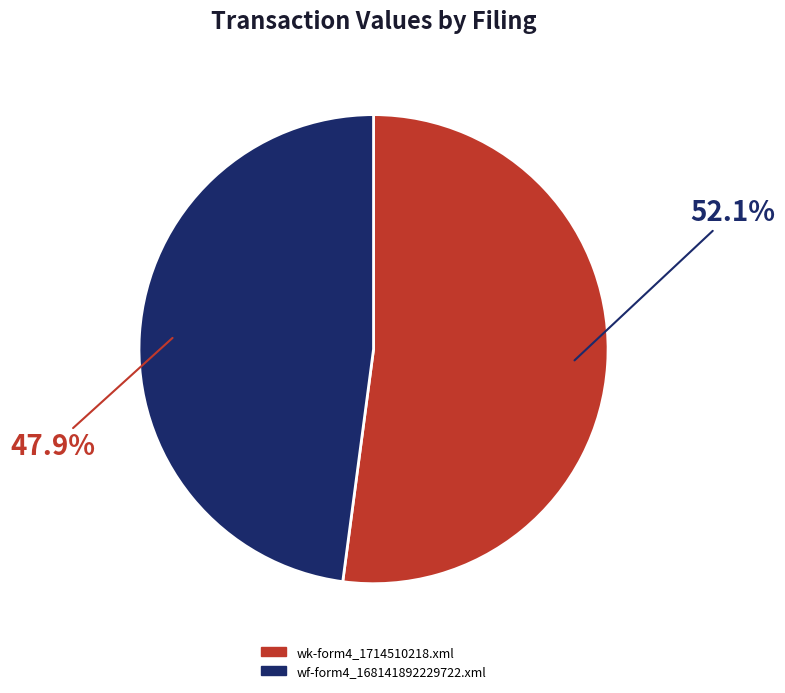

To the nearest percent, what percentage of the pie is wf-form4_168141892229722.xml?

48%